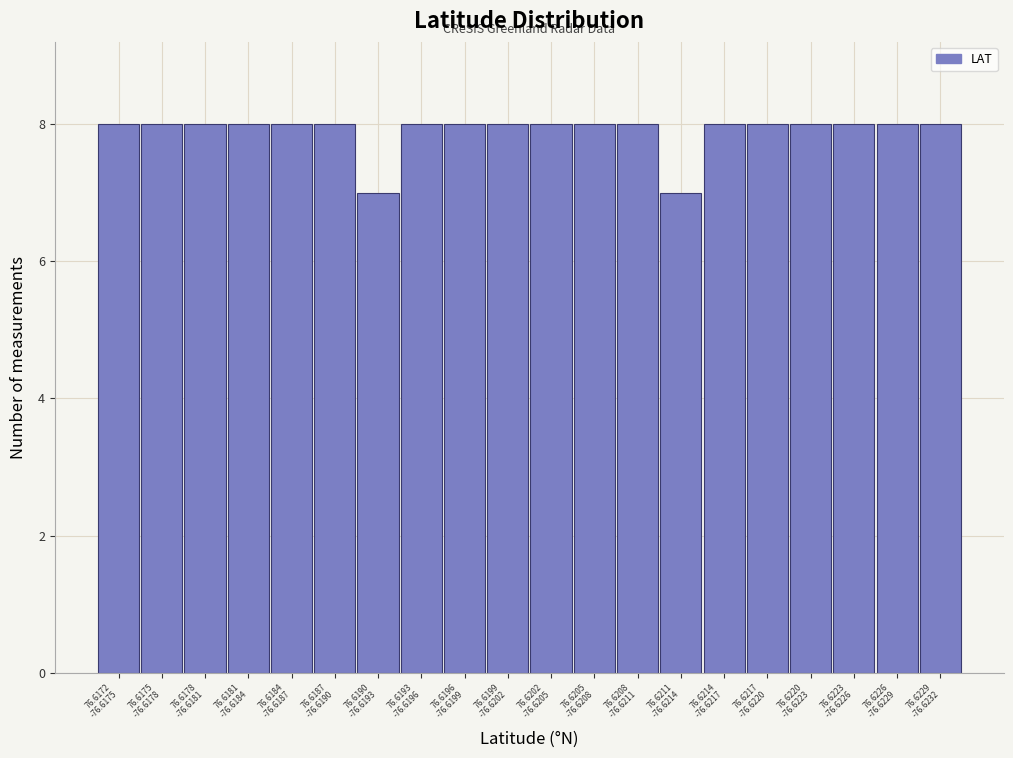

Reading left to right, transcribe all the data shown in this chart.

8	8	8	8	8	8	7	8	8	8	8	8	8	7	8	8	8	8	8	8